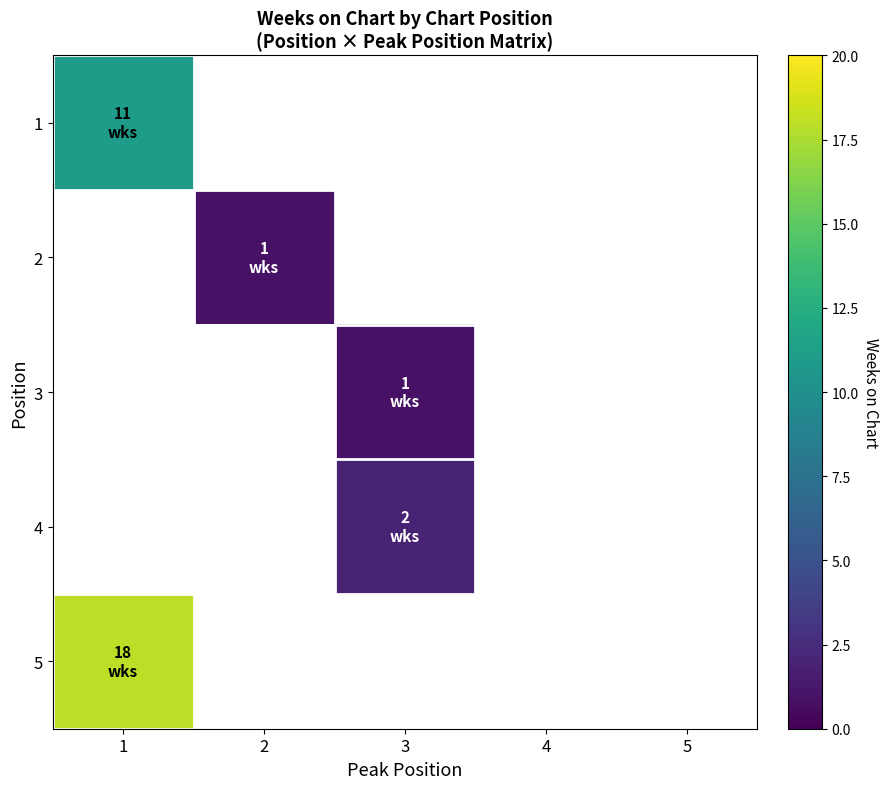

List the labels in order of 3 value, smallest first.

1, 2, 3, 4, 5